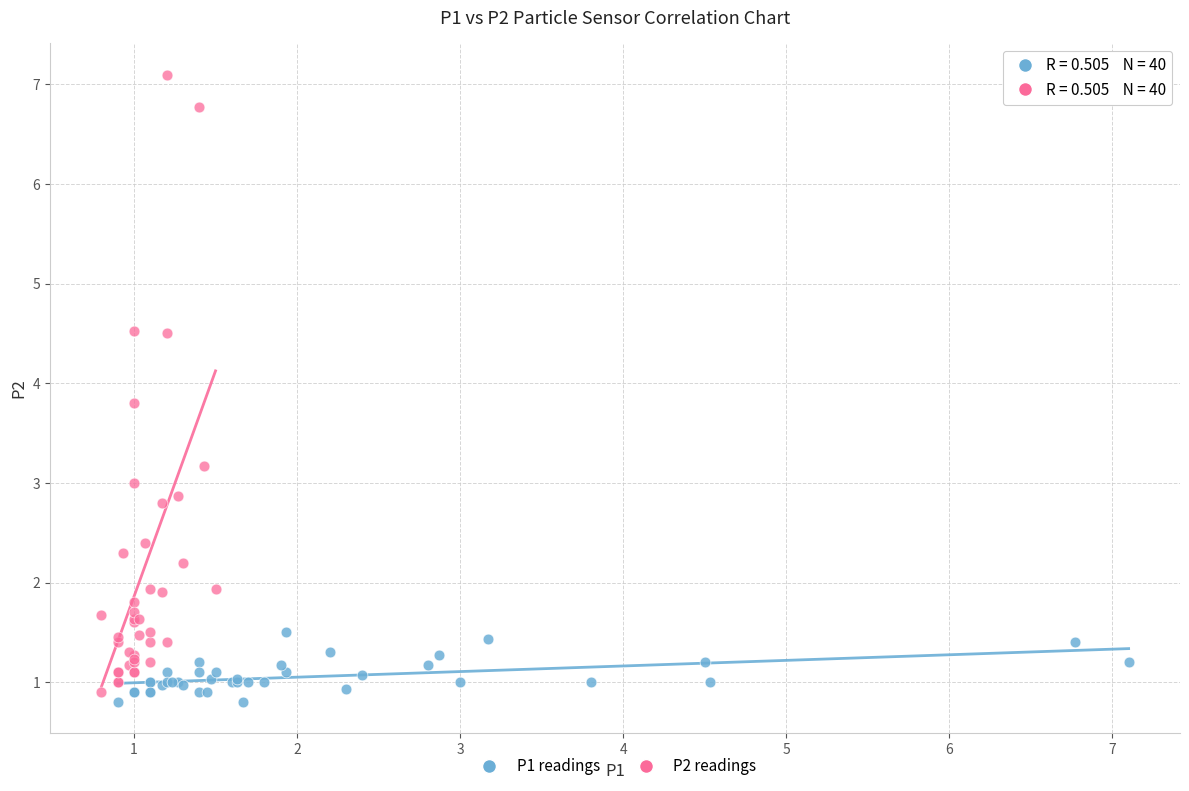

Which series has the largest Y range (max minus min)?

P2 readings